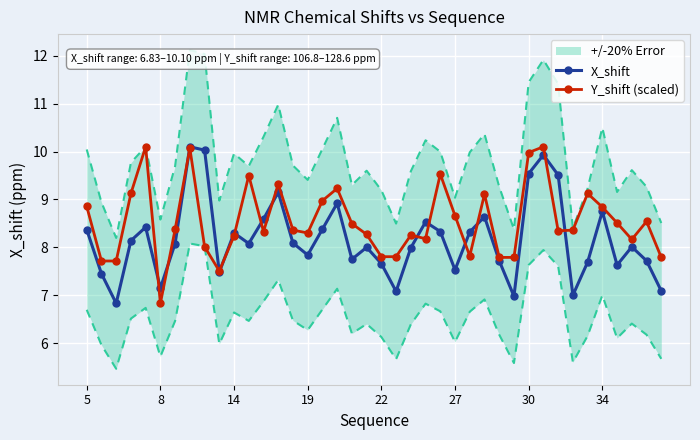

How many times do X_shift and Y_shift (scaled) cross each other?

14